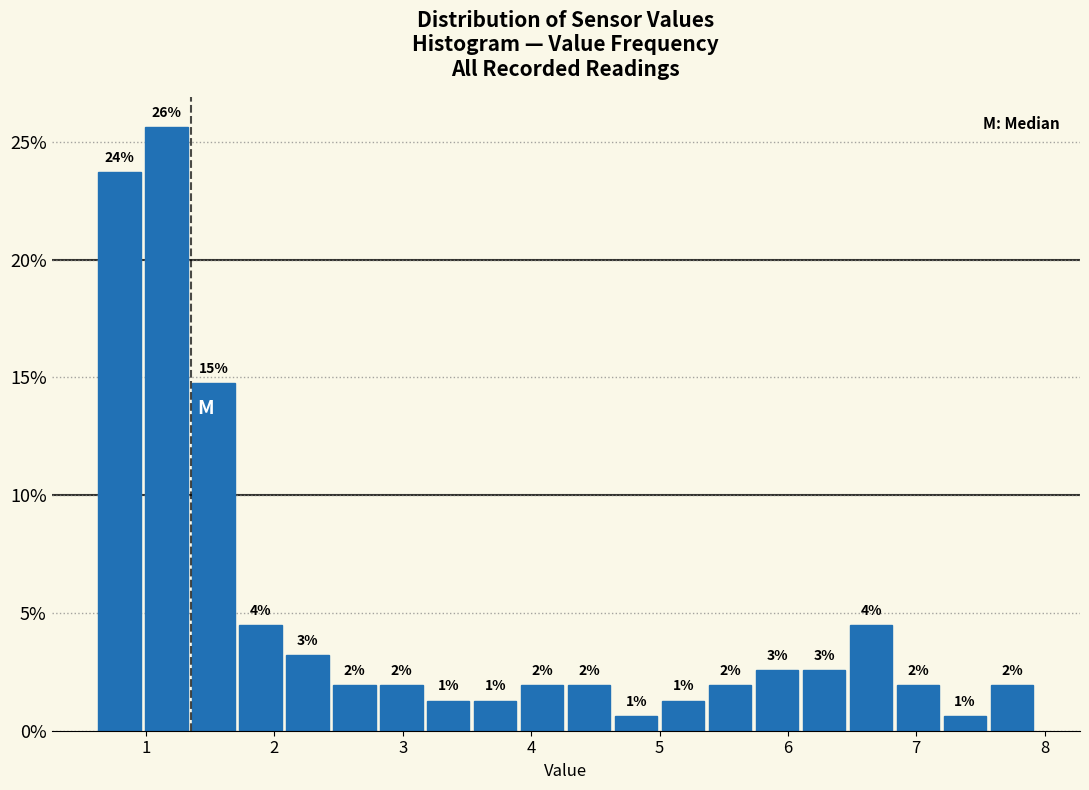

Around what value on the x-axis is the tallest bar? Give the approximate position of its centre, as read against the axis.

1.2